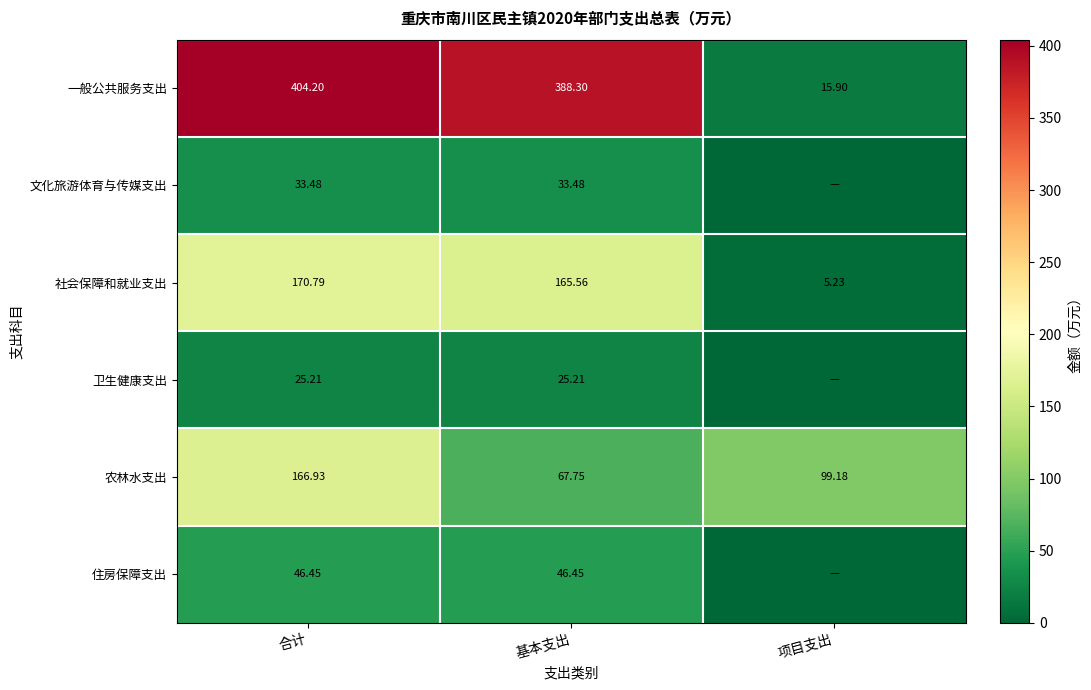

At which label is 社会保障和就业支出 closest to 88?

基本支出